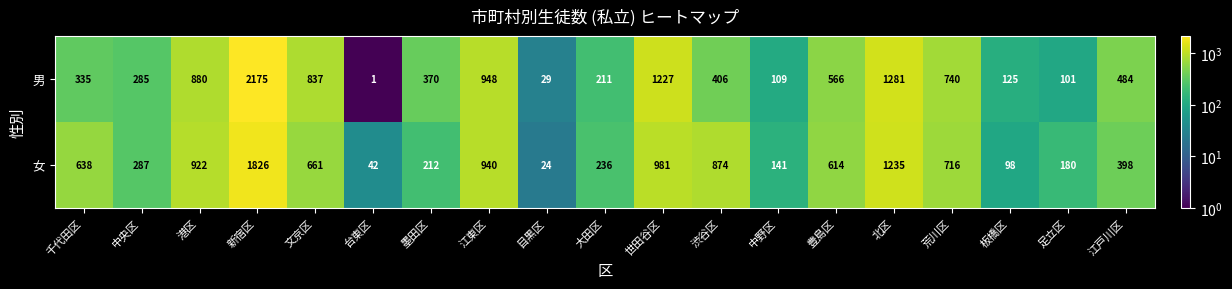

Rank the series by their average value, from lowest to highest.

女, 男